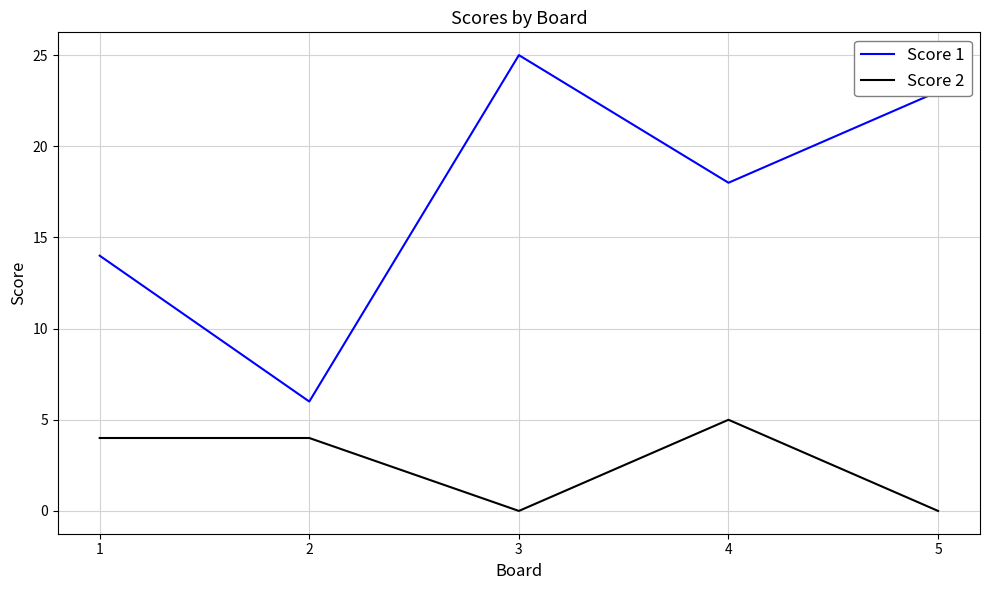

True or false: Score 2 and Score 1 cross at least once.

False